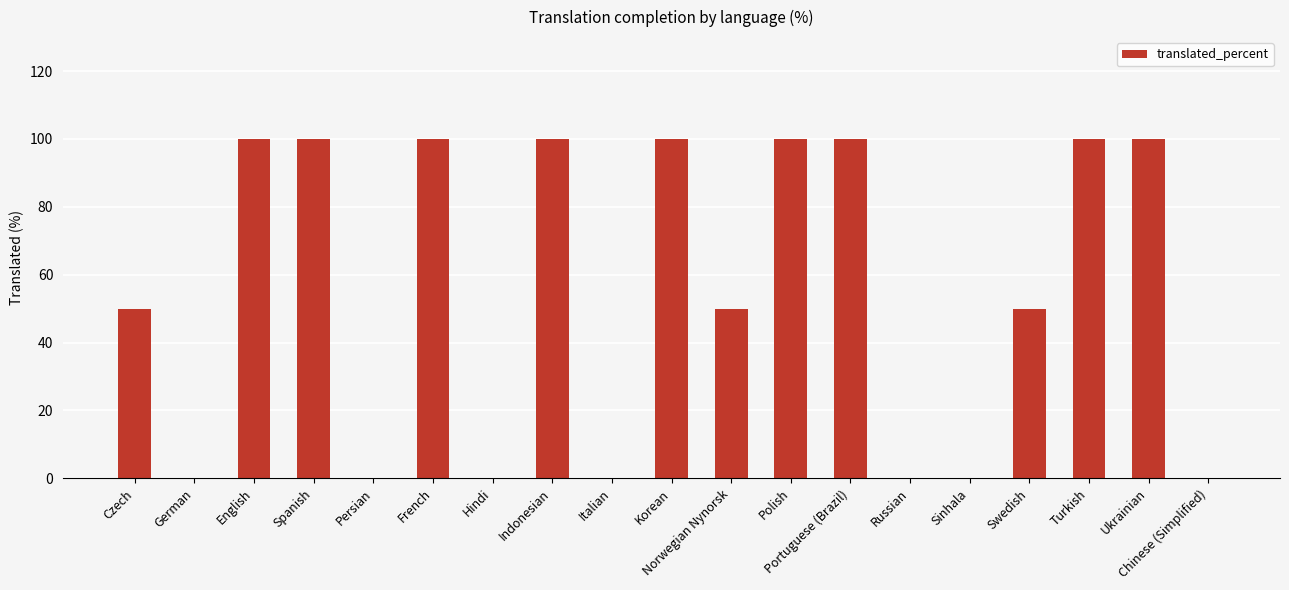

Reading left to right, transcribe all the data shown in this chart.

50	0	100	100	0	100	0	100	0	100	50	100	100	0	0	50	100	100	0